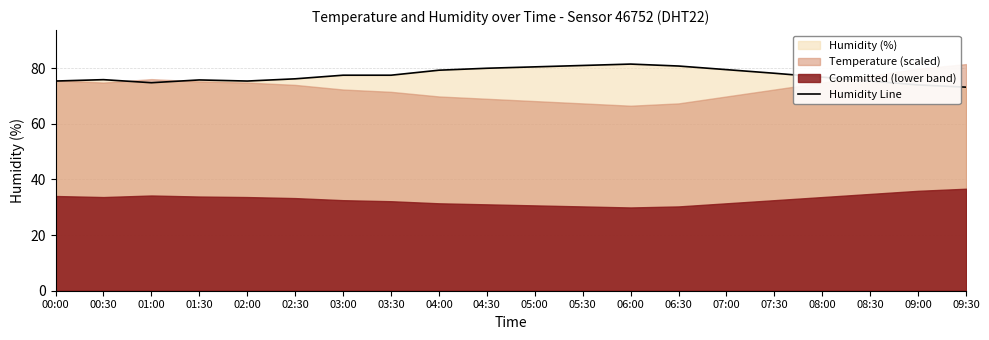

True or false: there are more than 2 points higher than both neighbors.

True